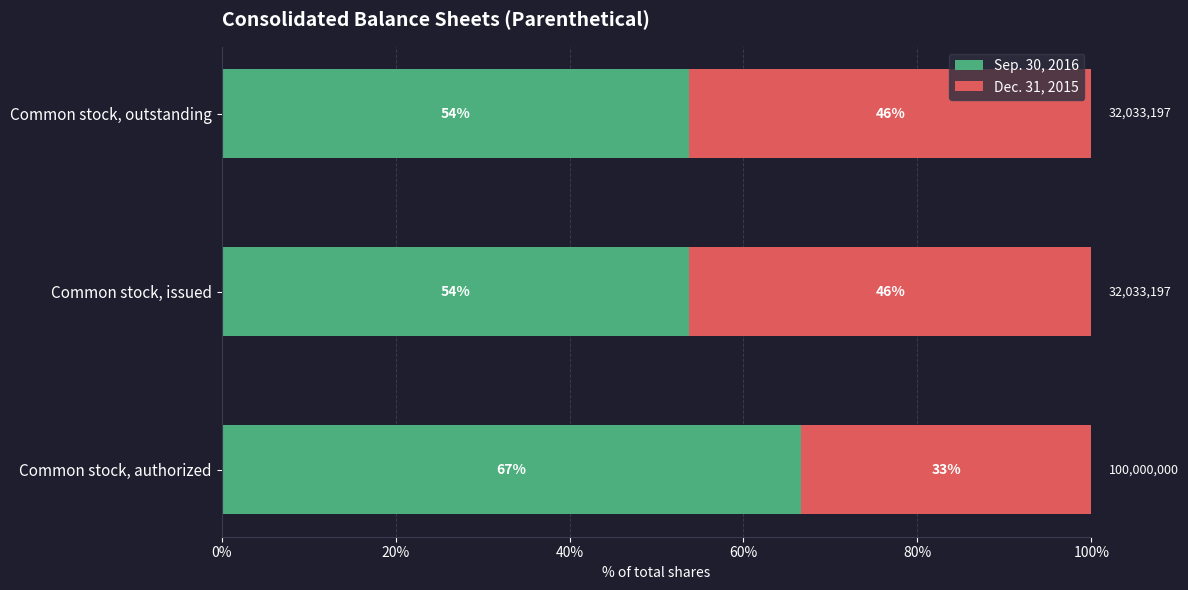

What are all the series names shown in the legend?

Sep. 30, 2016, Dec. 31, 2015